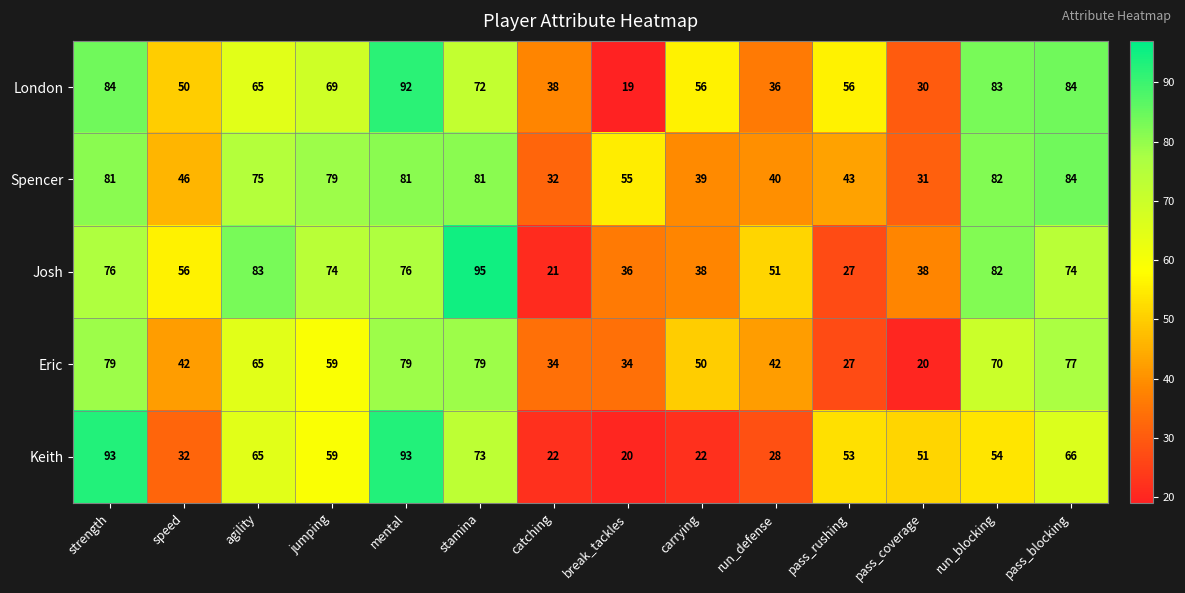

The value of Eric at stamina is 131. True or false?

False